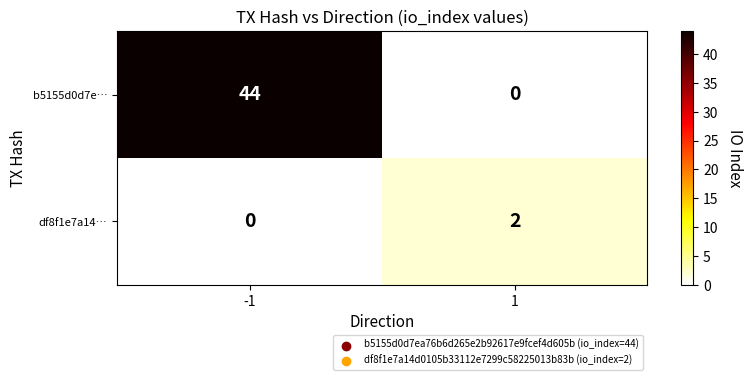

Rank the series by their average value, from highest to lowest.

b5155d0d7e…, df8f1e7a14…